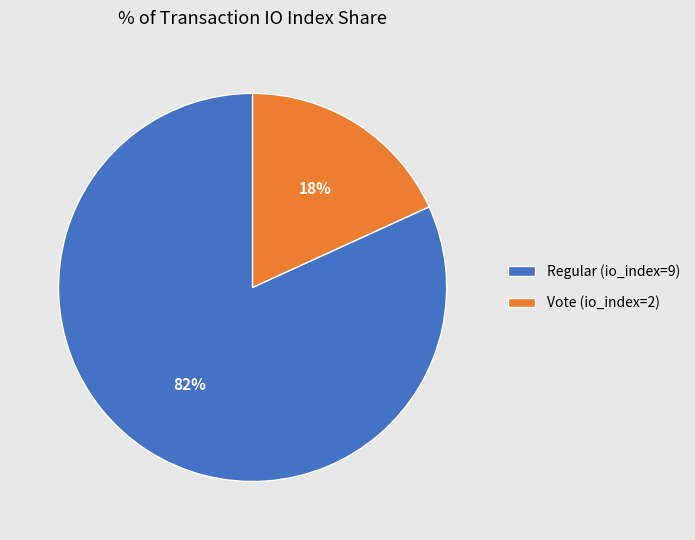

Between Vote (io_index=2) and Regular (io_index=9), which is larger?

Regular (io_index=9)